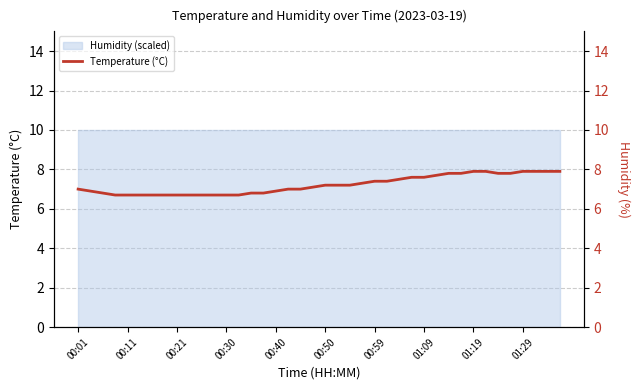

Which category has the lowest value across all series?

00:30